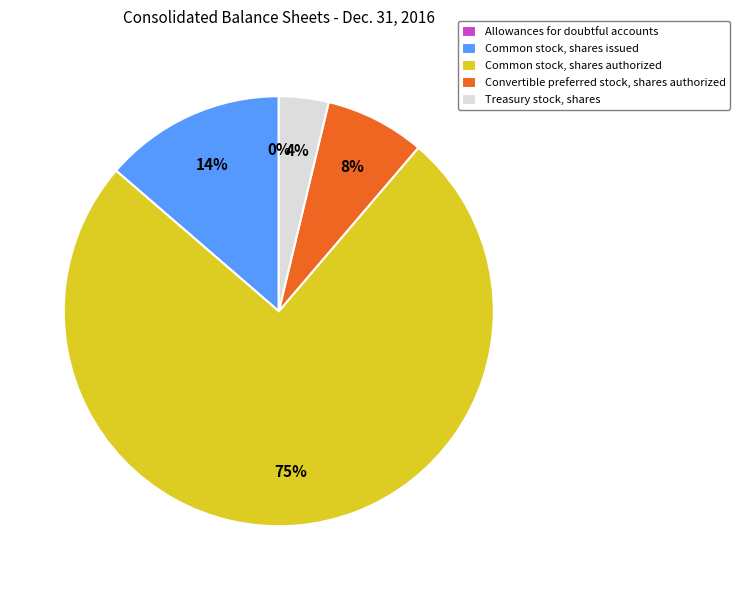

What is the total percentage of Common stock, shares issued and Treasury stock, shares?

17.4%